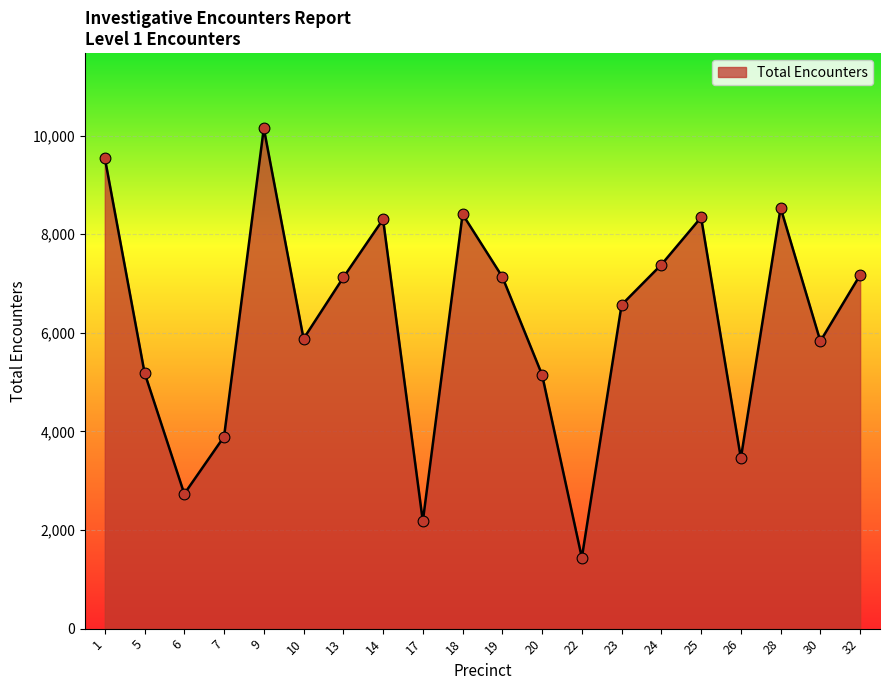

What is the ratio of the value at 28 to the value at 30?

1.5